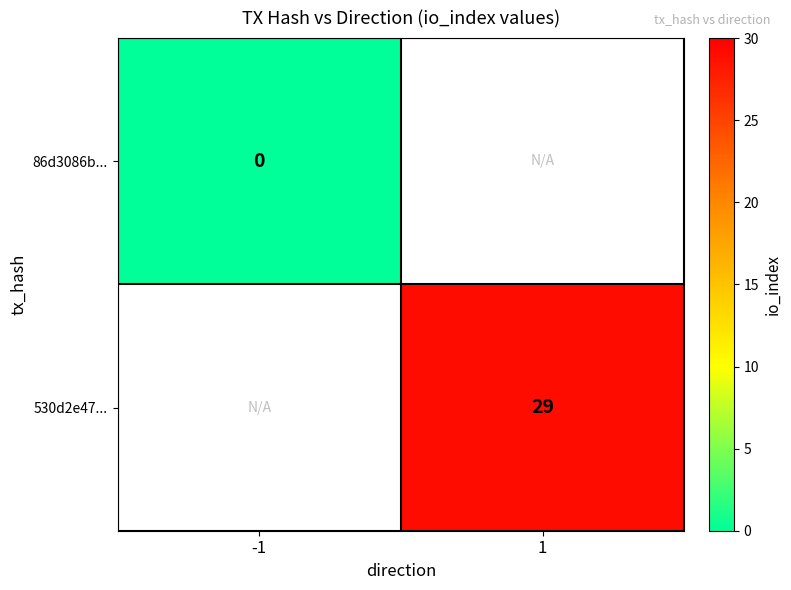

The value of 530d2e47... at 1 is 29. True or false?

True